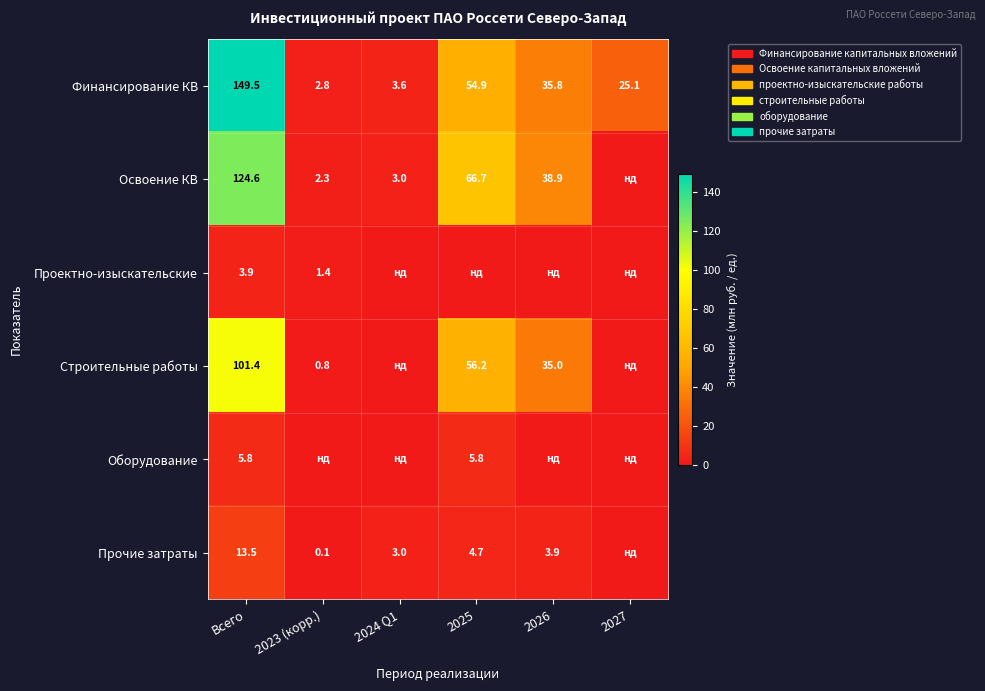

At which category is the sum across all series the highest?

Всего